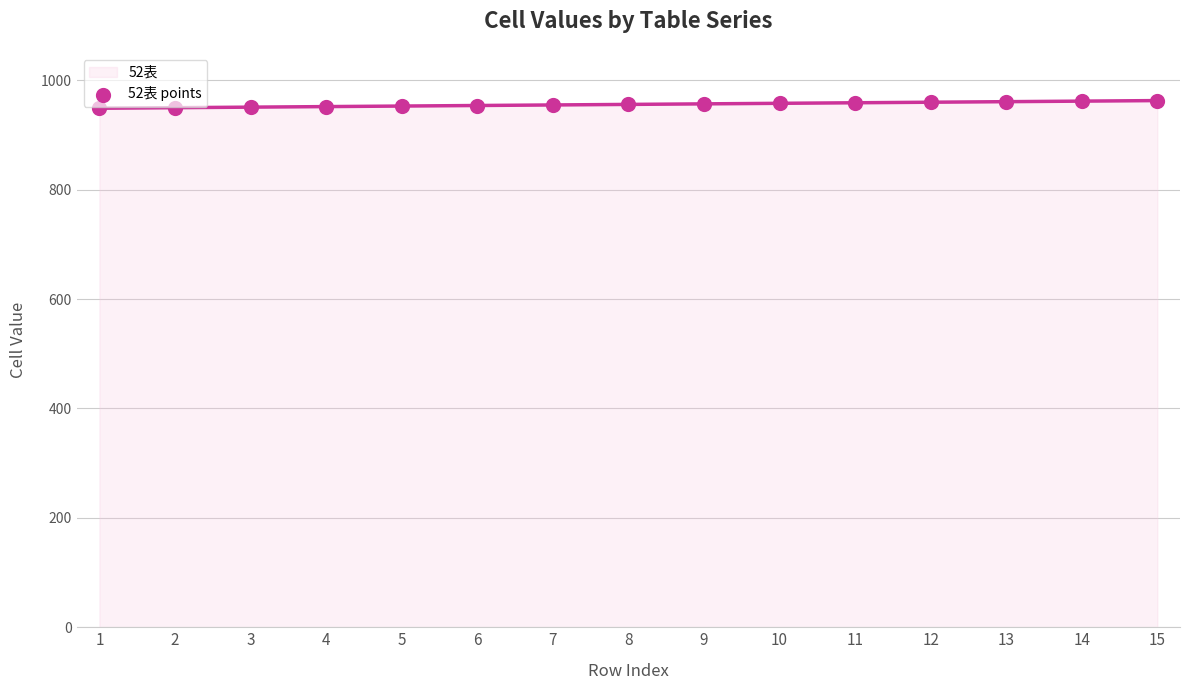

What is the change in value from 7 to 11?

+4